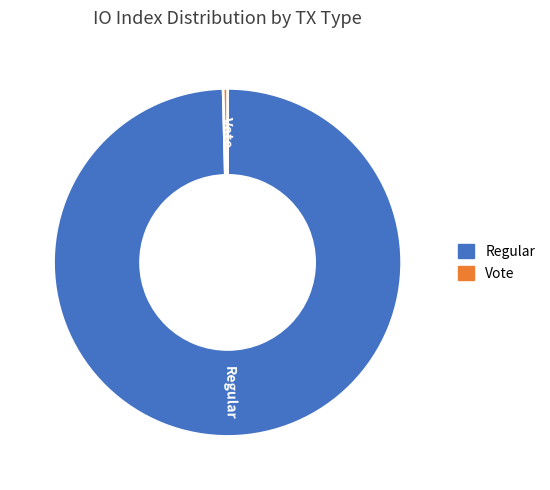

What is the largest slice in the pie chart?

Regular